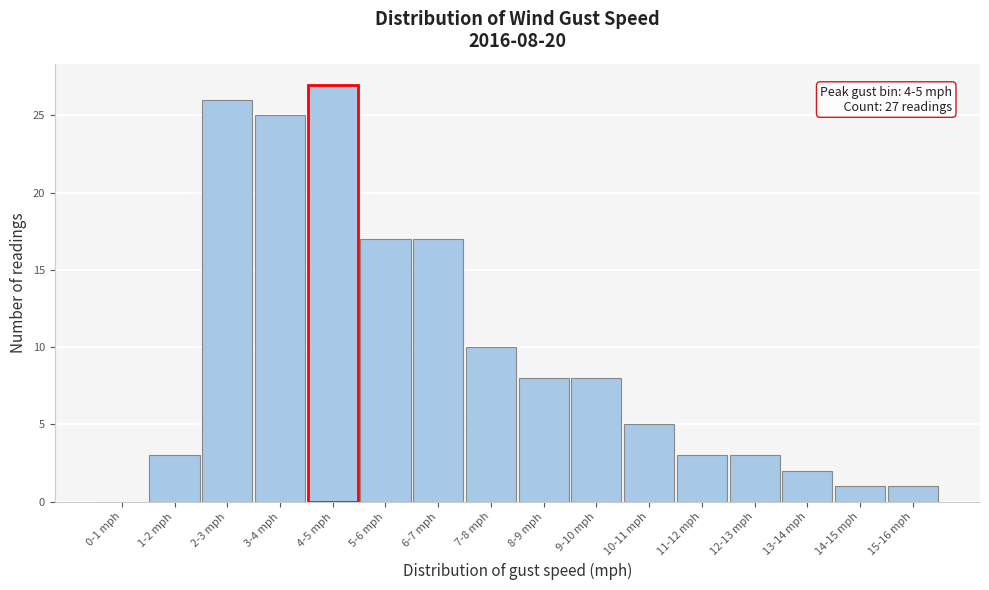

Reading left to right, extract all data points from this chart.

0-1 mph=0	1-2 mph=3	2-3 mph=26	3-4 mph=25	4-5 mph=27	5-6 mph=17	6-7 mph=17	7-8 mph=10	8-9 mph=8	9-10 mph=8	10-11 mph=5	11-12 mph=3	12-13 mph=3	13-14 mph=2	14-15 mph=1	15-16 mph=1